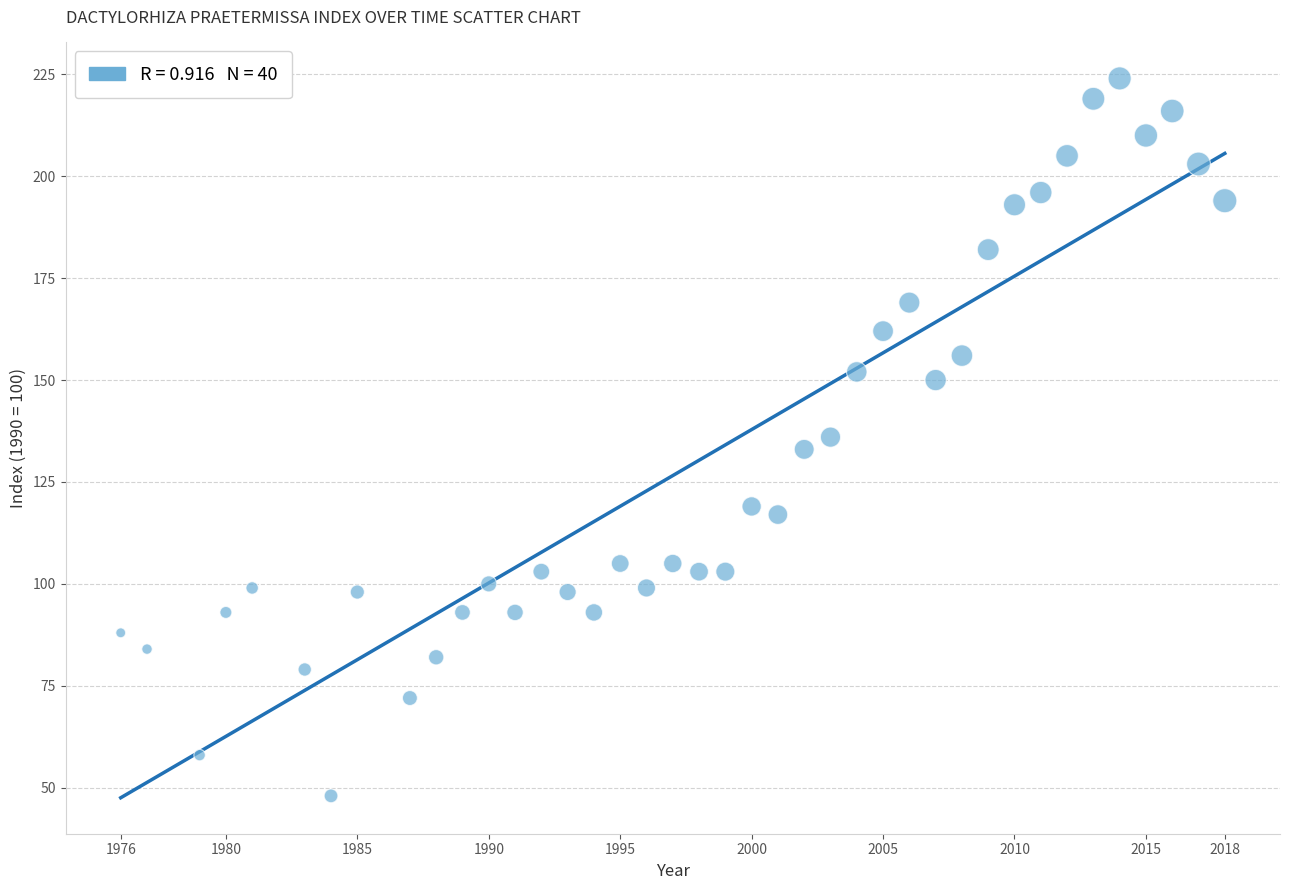

What is the range of X values (max minus min)?

42